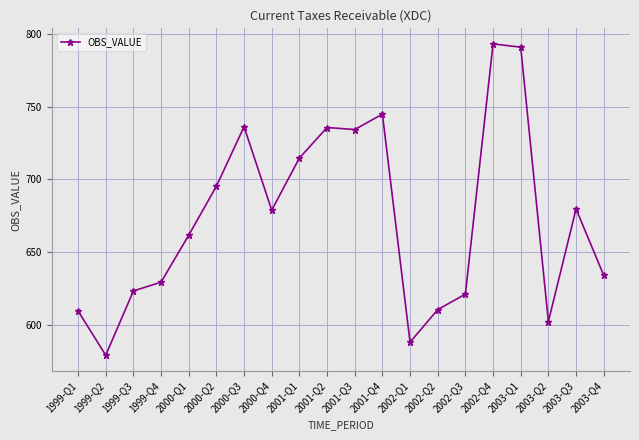

What is the change in value from 2000-Q2 to 2003-Q4?

-61.1